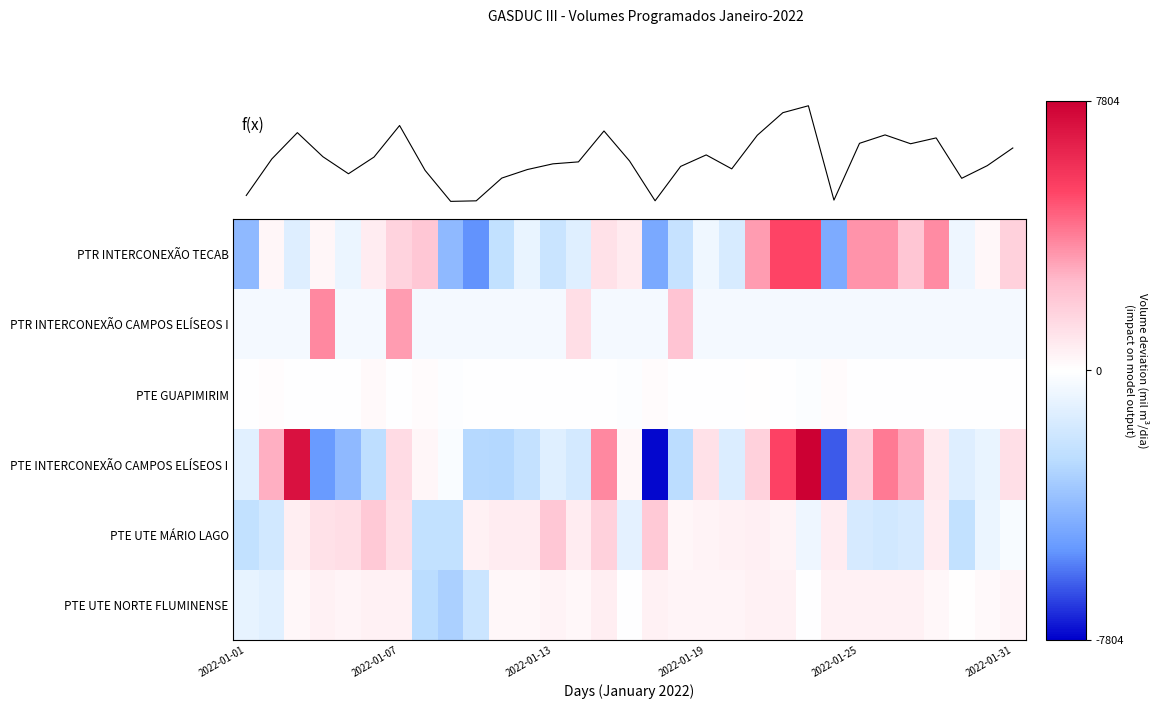

Reading right to left, what are all the values shown in this chart?

PTR INTERCONEXÃO TECAB: 1748.6	248.6	-667.6	3611.1	2168.8	3433.8	3465.3	-4456.4	5183.7	5197.9	3273.2	-1478.0	-587.1	-2164.4	-4535.2	763.5	1111.1	-1204.4	-2043.2	-800.7	-2281.2	-5299.3	-3938.4	2099.1	1676.3	675.6	-741.9	360.2	-1243.5	344.2	-3919.3
PTR INTERCONEXÃO CAMPOS ELÍSEOS I: -385.9	-385.9	-385.9	-385.9	-385.9	-385.9	-385.9	-385.9	-385.9	-385.9	-385.9	-385.9	-385.9	2238.6	-385.9	-385.9	-385.9	1228.9	-385.9	-385.9	-385.9	-385.9	-385.9	-385.9	3256.3	-385.9	-385.9	3696.4	-385.9	-385.9	-385.9
PTE GUAPIMIRIM: -7.3	-17.3	-7.4	-7.4	-5.6	-7.4	-27.9	140.1	-123.3	-7.4	9.5	-8.9	-21.6	-7.4	140.1	-91.2	-15.5	-30.6	-52.3	-48.8	-55.8	-15.3	-120.7	167.5	-21.1	194.1	-7.4	-7.4	-9.7	117.9	-44.6
PTE INTERCONEXÃO CAMPOS ELÍSEOS I: 1199.2	-800.8	-1257.5	841.0	2989.3	4007.4	1816.6	-6267.3	8671.1	5296.5	1744.9	-1345.7	1149.3	-2500.8	-7644.1	279.2	3675.1	-1650.8	-1191.8	-2246.8	-2795.0	-2738.9	-223.6	309.3	1399.2	-2489.3	-3958.7	-5075.7	7085.8	2835.9	-1112.6
PTE UTE MÁRIO LAGO: -283.2	-783.2	-2283.2	716.8	-1583.2	-1758.2	-1583.2	716.8	-609.9	466.8	566.8	516.8	466.8	316.8	2016.8	-983.2	1716.8	716.8	2116.8	716.8	716.8	516.8	-2283.2	-2283.2	1216.8	2016.8	1229.3	1116.8	610.5	-1758.2	-2283.2
PTE UTE NORTE FLUMINENSE: 395.5	195.5	45.5	295.5	495.5	495.5	495.5	495.5	-4.5	515.5	495.5	395.5	395.5	395.5	495.5	-4.5	621.5	295.5	445.5	295.5	295.5	-2004.5	-3104.5	-2582.5	495.5	495.5	391.4	495.5	270.5	-1104.5	-904.5